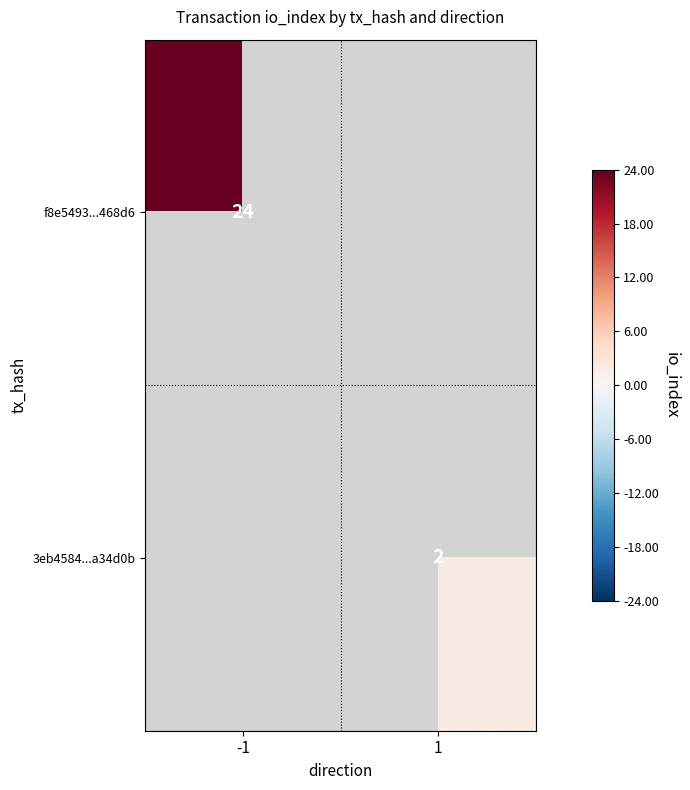

Is the value of f8e5493...468d6 at -1 greater than the value of 3eb4584...a34d0b at 1?

Yes